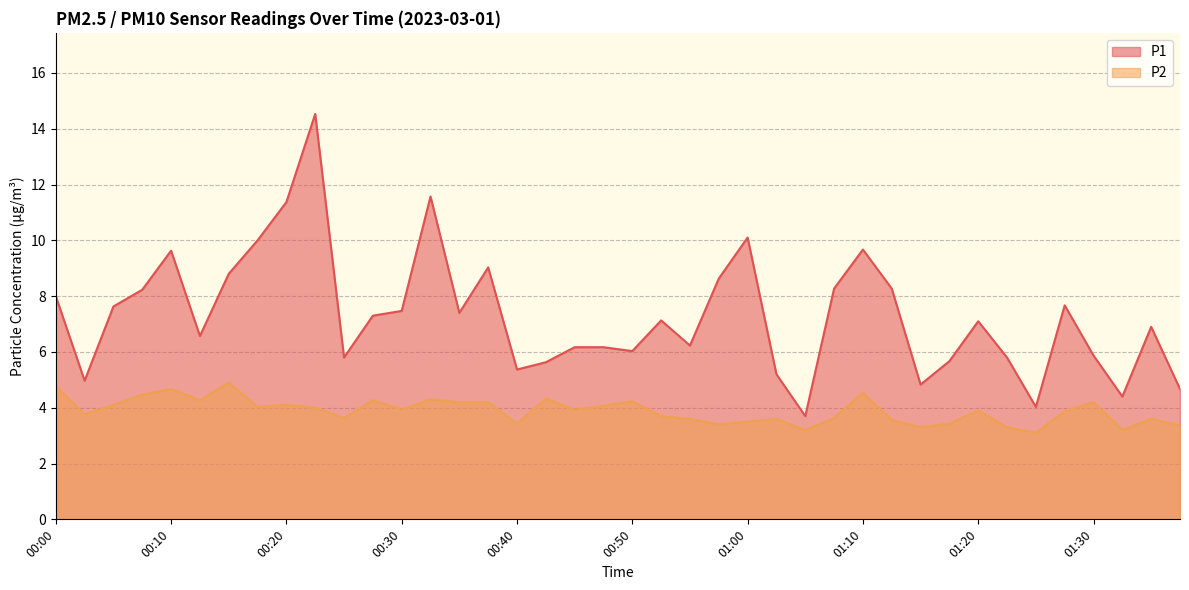

What is the difference between the highest and lowest values at 01:10?

5.1